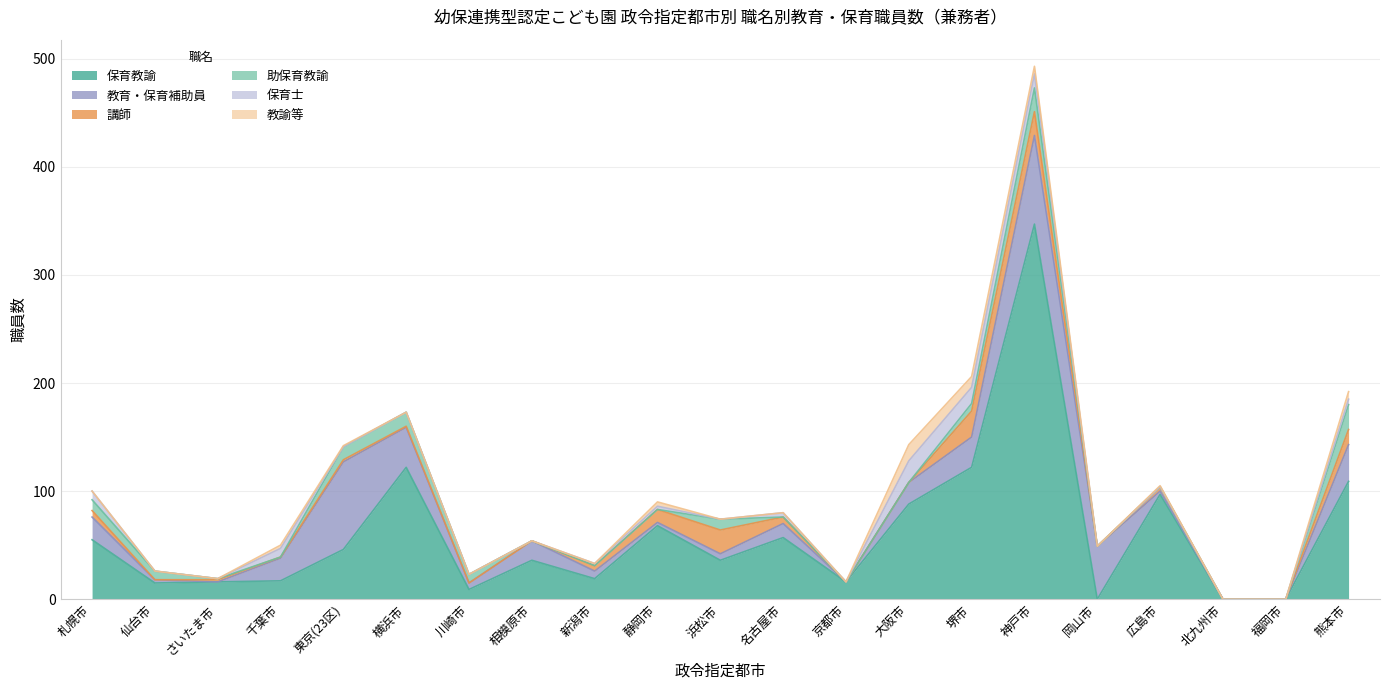

Where does the 講師 series first go above 2?

札幌市